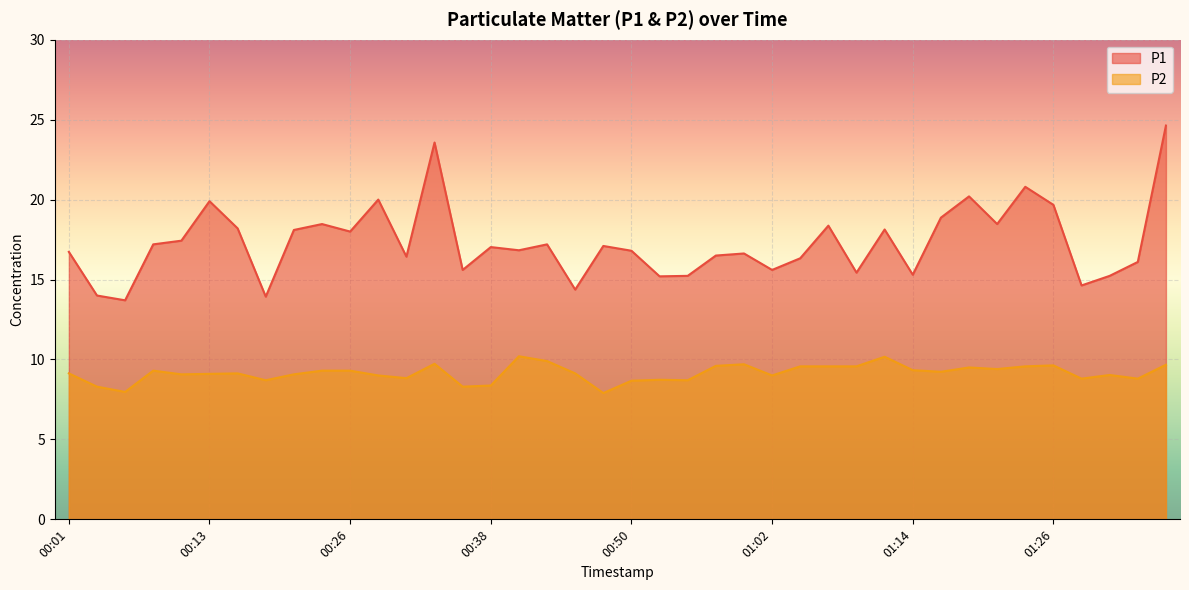

What is the value of the P1 point at the 12th from the left?

20.0